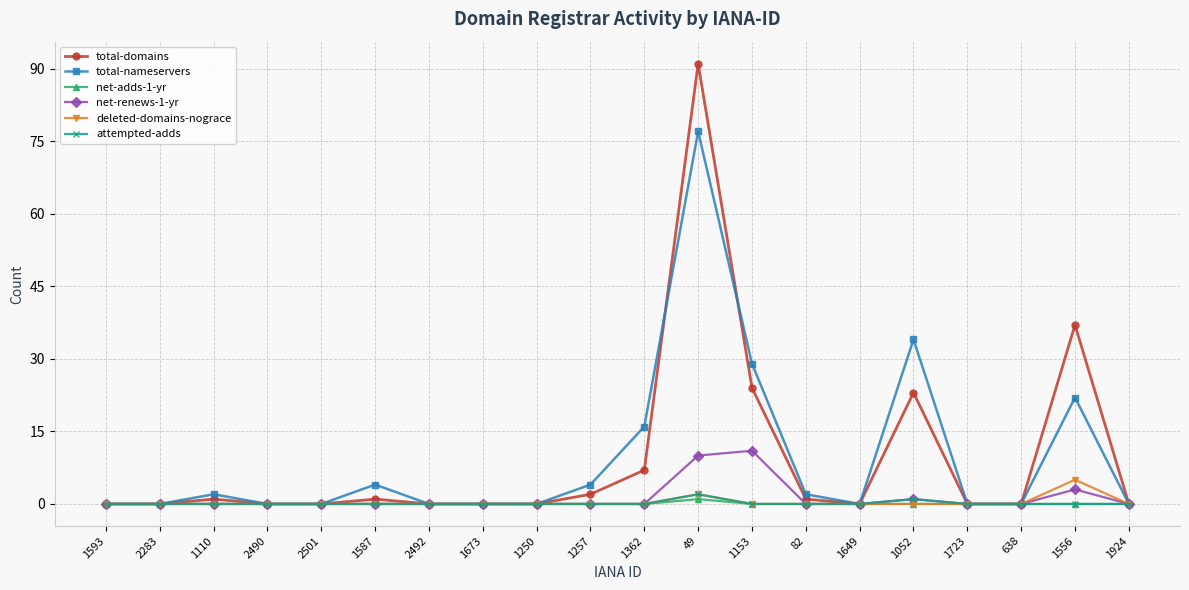

Reading left to right, extract all data points from this chart.

total-domains: 0	0	1	0	0	1	0	0	0	2	7	91	24	1	0	23	0	0	37	0
total-nameservers: 0	0	2	0	0	4	0	0	0	4	16	77	29	2	0	34	0	0	22	0
net-adds-1-yr: 0	0	0	0	0	0	0	0	0	0	0	1	0	0	0	0	0	0	0	0
net-renews-1-yr: 0	0	0	0	0	0	0	0	0	0	0	10	11	0	0	1	0	0	3	0
deleted-domains-nograce: 0	0	0	0	0	0	0	0	0	0	0	2	0	0	0	0	0	0	5	0
attempted-adds: 0	0	0	0	0	0	0	0	0	0	0	2	0	0	0	1	0	0	0	0